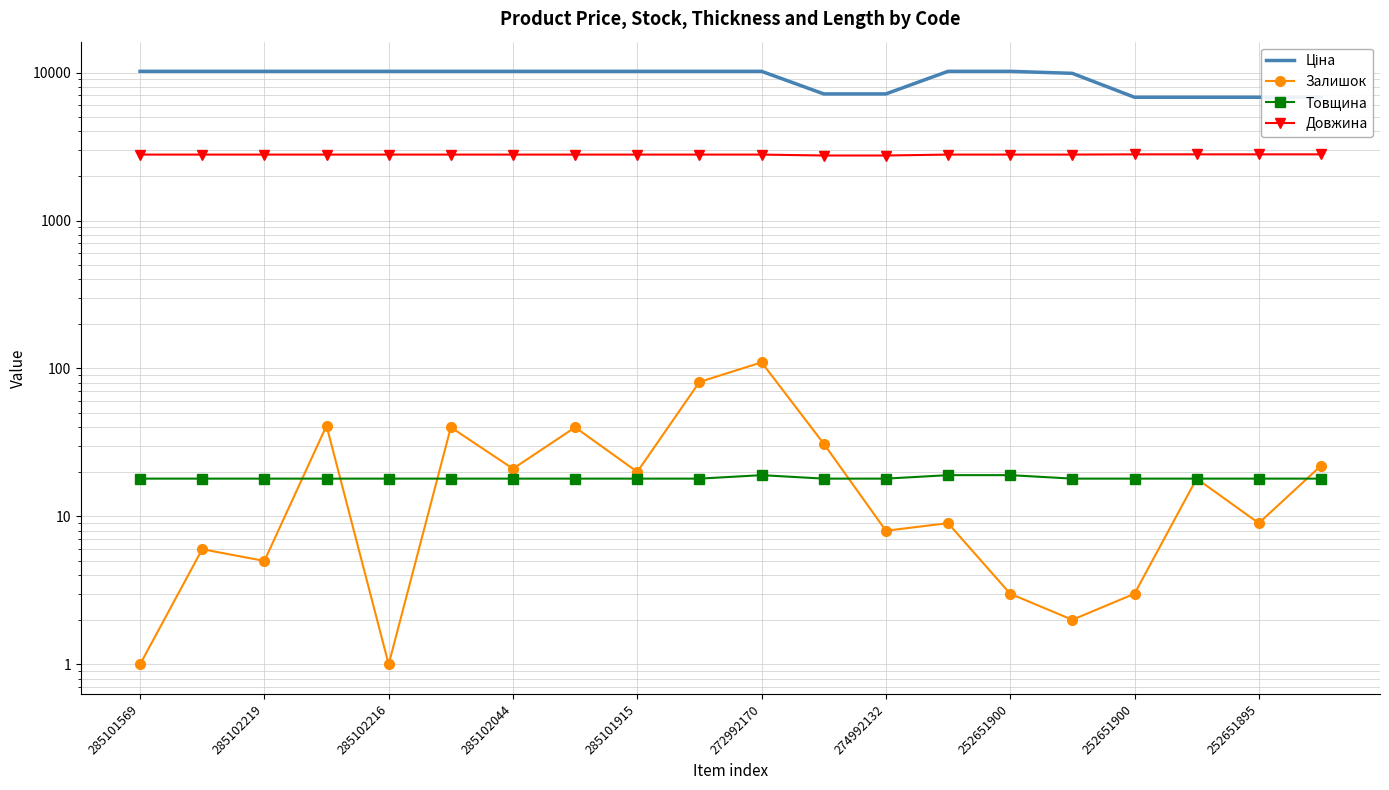

Is it true that Довжина equals 618.3 at 285101569?

False